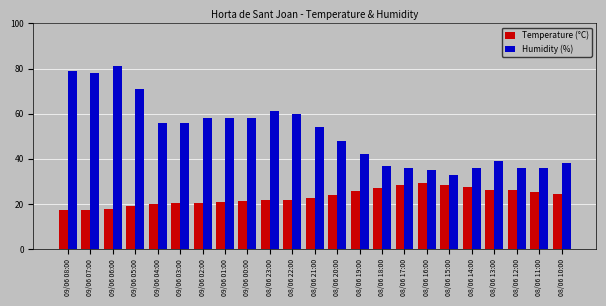

What is the maximum value shown in the chart?

81.0